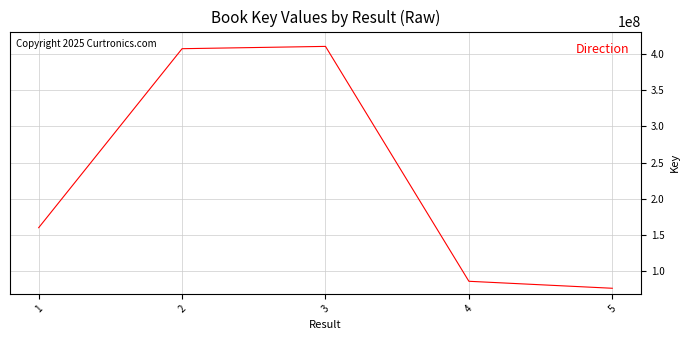

How many values are below 159836676?

2